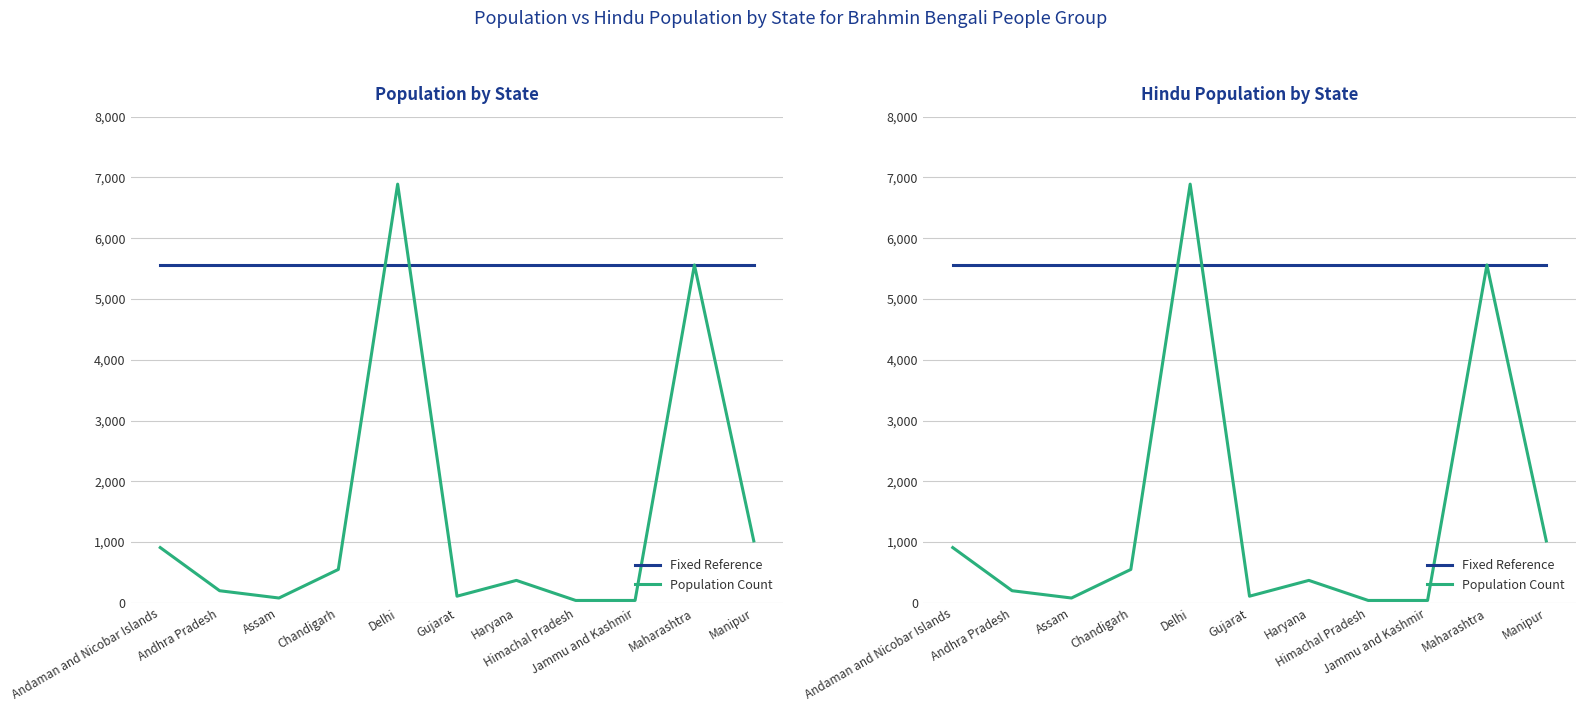

What is the total value across all series at Gujarat?

5670